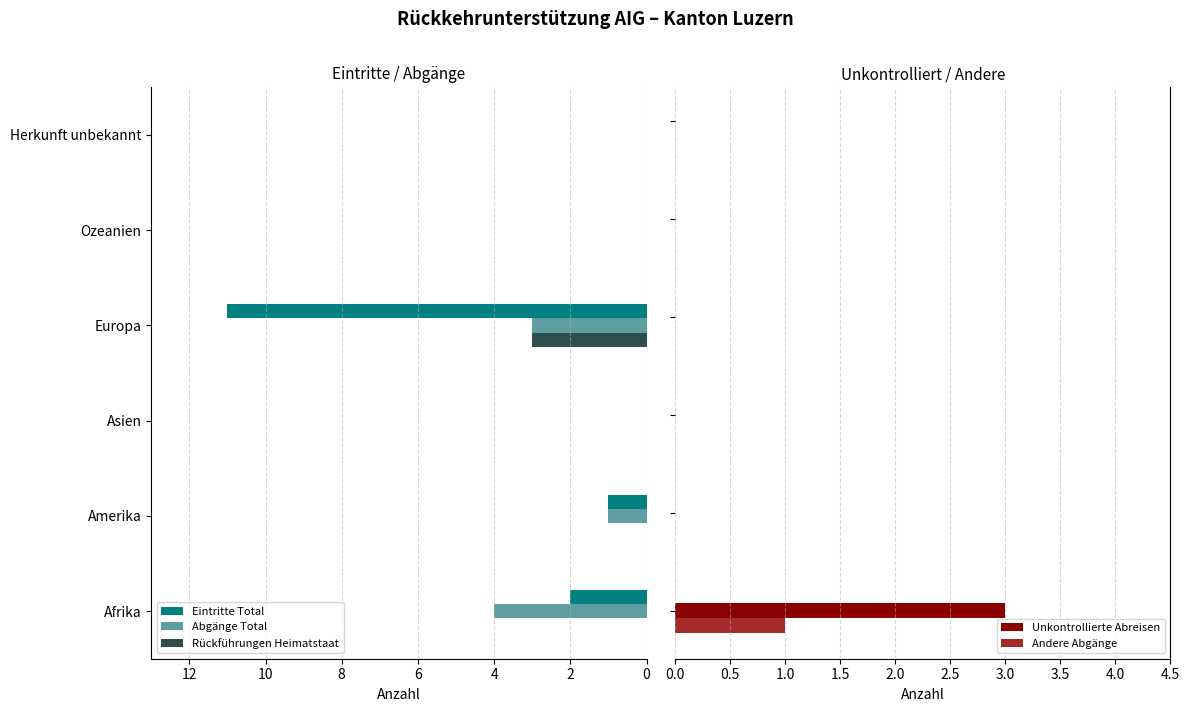

Reading left to right, what are all the values shown in this chart?

Eintritte Total: 2	1	0	11	0	0
Abgänge Total: 4	1	0	3	0	0
Rückführungen Heimatstaat: 0	0	0	3	0	0
Unkontrollierte Abreisen: 3	0	0	0	0	0
Andere Abgänge: 1	0	0	0	0	0